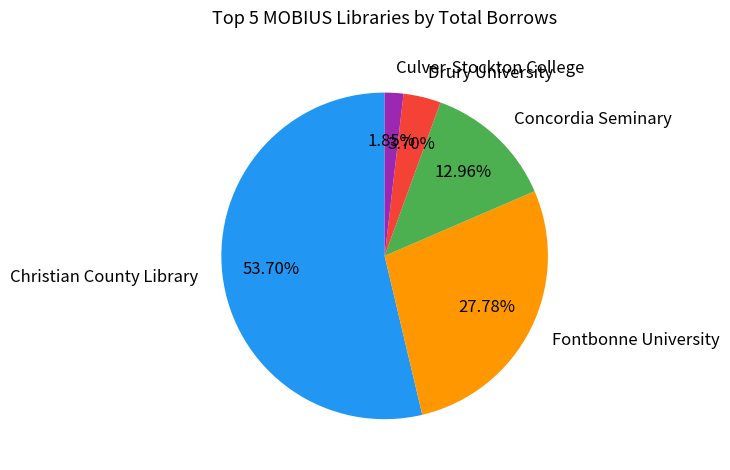

Rank the categories by value from highest to lowest.

Christian County Library, Fontbonne University, Concordia Seminary, Drury University, Culver-Stockton College